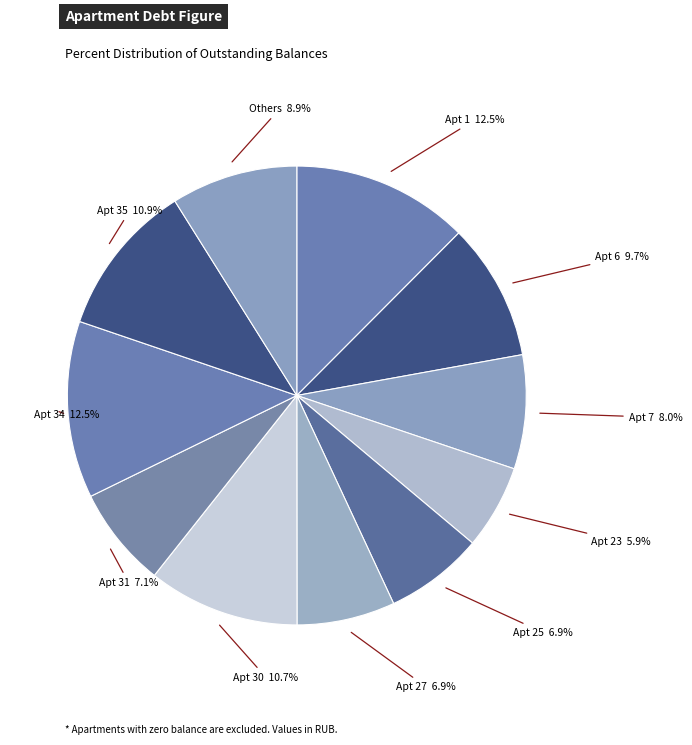

What portion of the pie excludes Apt 6?

90.3%